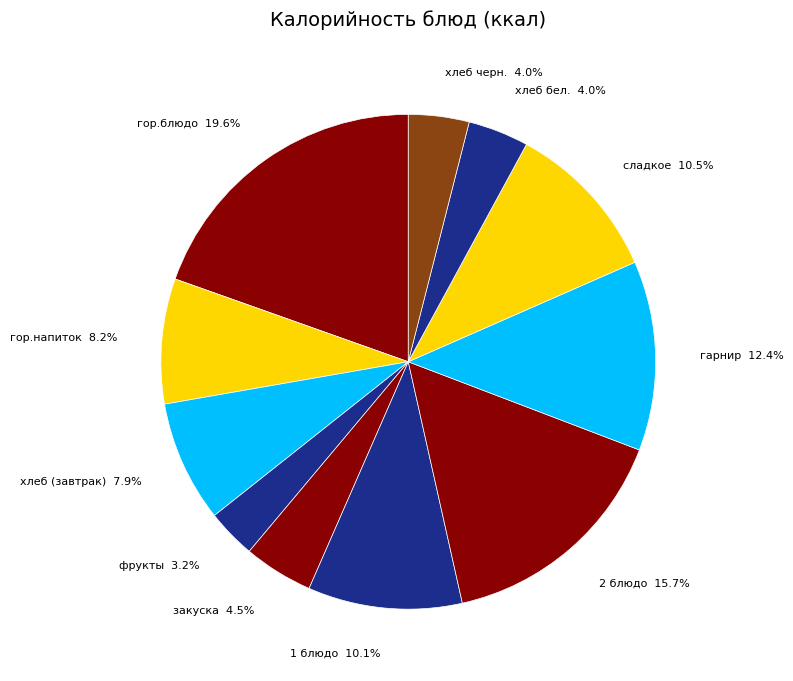

To the nearest percent, what is the difference between the largest and smallest slice percentages?

16%